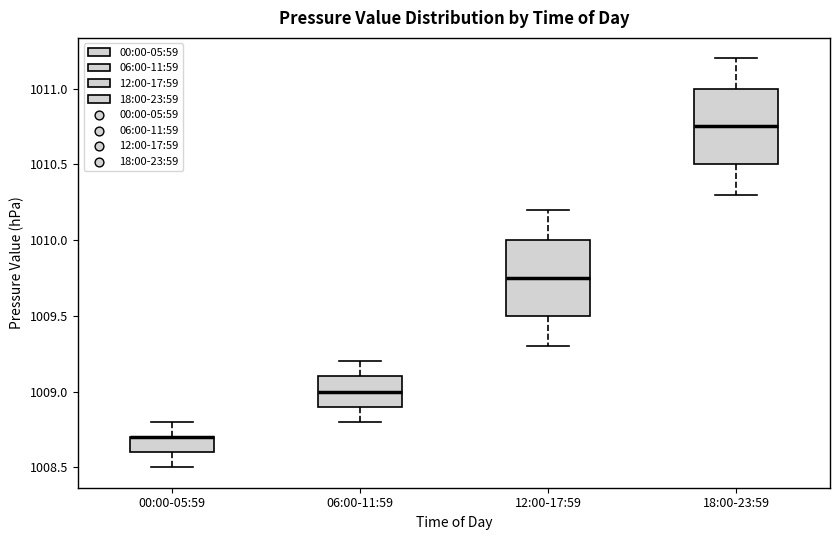

Reading left to right, transcribe this box plot: for each box, give where its median line is, the range the box spans, and where its two whiskers end, as read against the y-axis. The values are not printed on the chart, so give them approximately, as read against the axis.

00:00-05:59: median 1008.70 (drawn on the box's upper edge), box 1008.60 to 1008.70, whiskers 1008.50 to 1008.80
06:00-11:59: median 1009.00, box 1008.90 to 1009.10, whiskers 1008.80 to 1009.20
12:00-17:59: median 1009.75, box 1009.50 to 1010.00, whiskers 1009.30 to 1010.20
18:00-23:59: median 1010.75, box 1010.50 to 1011.00, whiskers 1010.30 to 1011.20